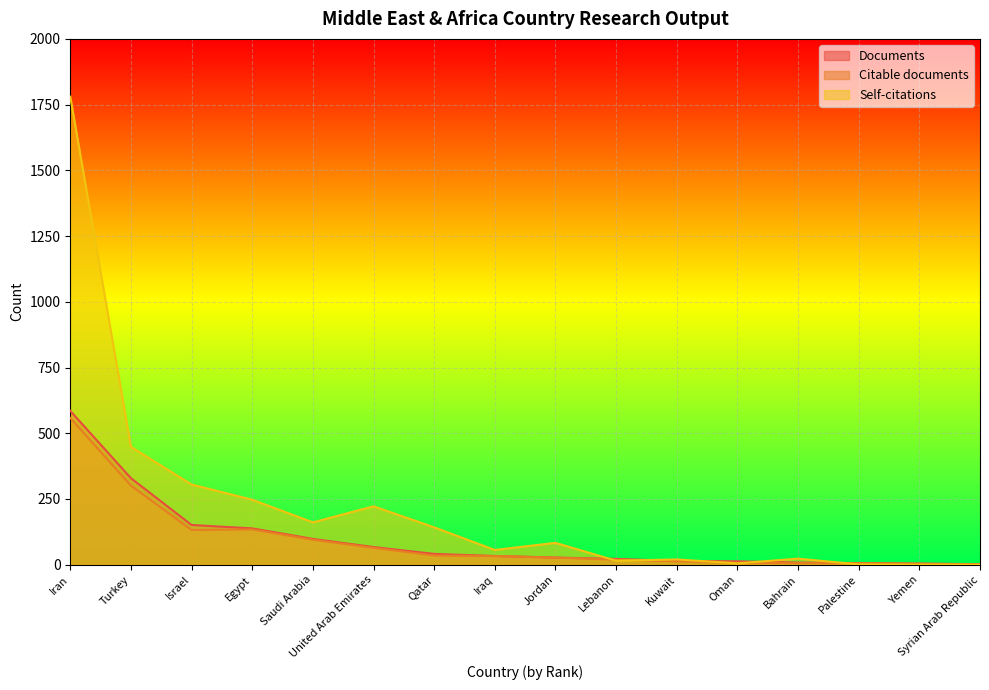

How many data points in Documents are above 33?

7